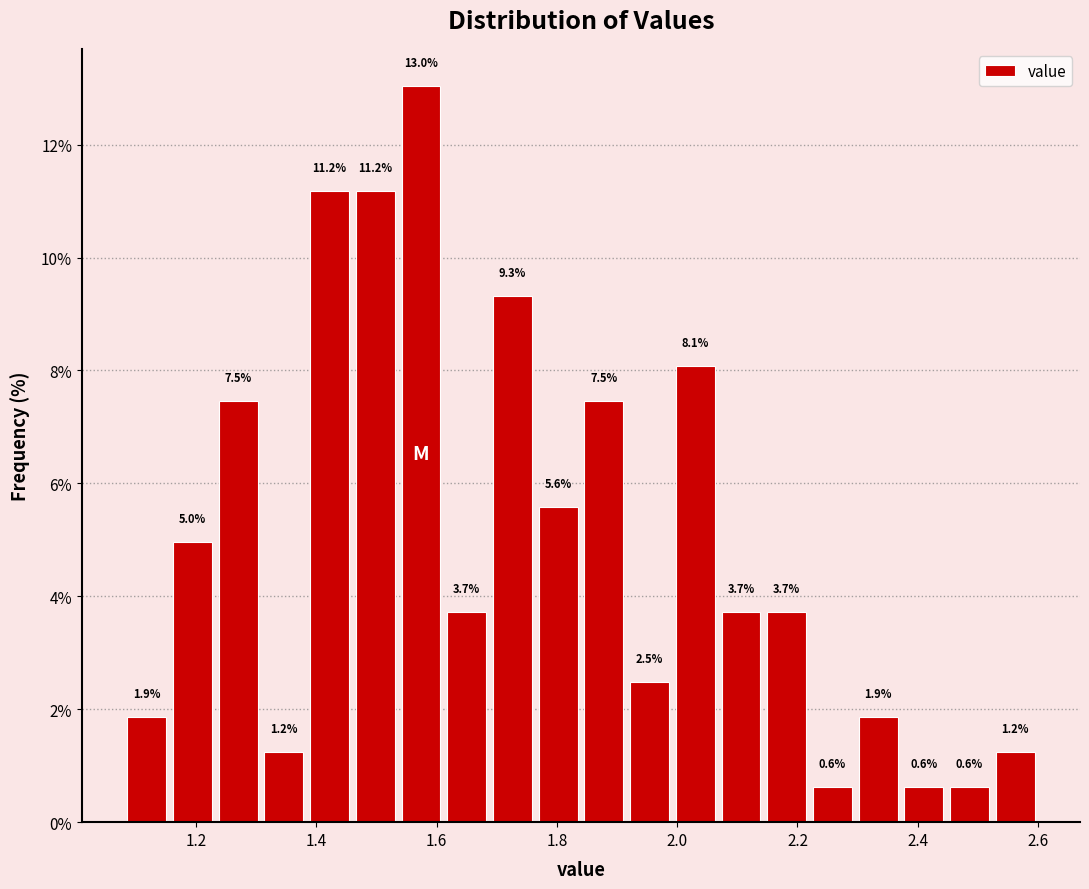

Read against the x-axis, roughly where is the centre of the tallest bar?

1.58